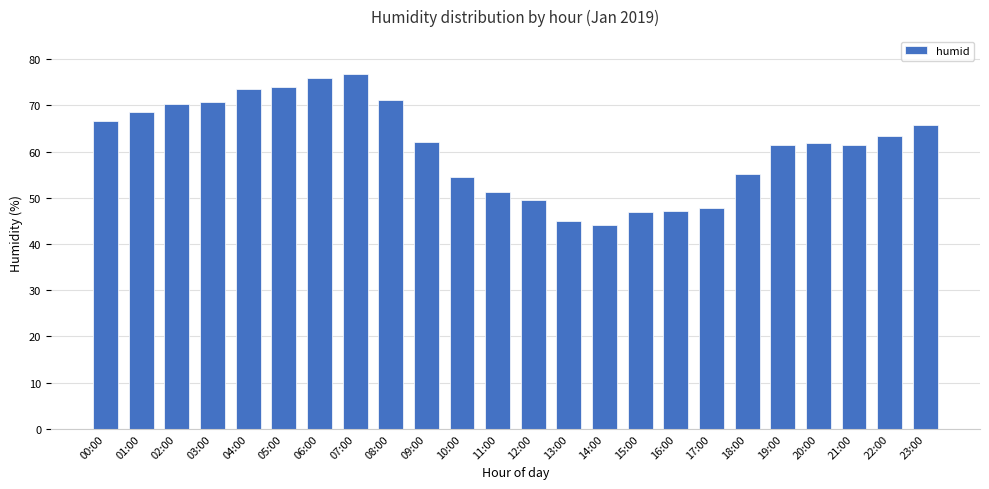

How many series are shown in this chart?

1